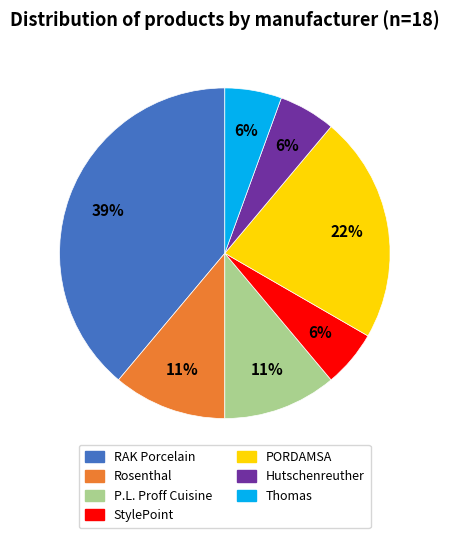

To the nearest percent, what is the difference between the largest and smallest slice percentages?

33%